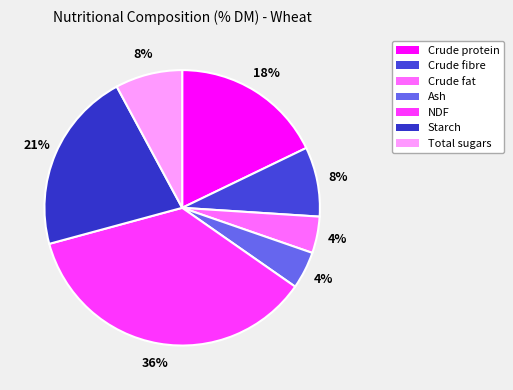

Is there any slice that represents more than half of the pie?

No